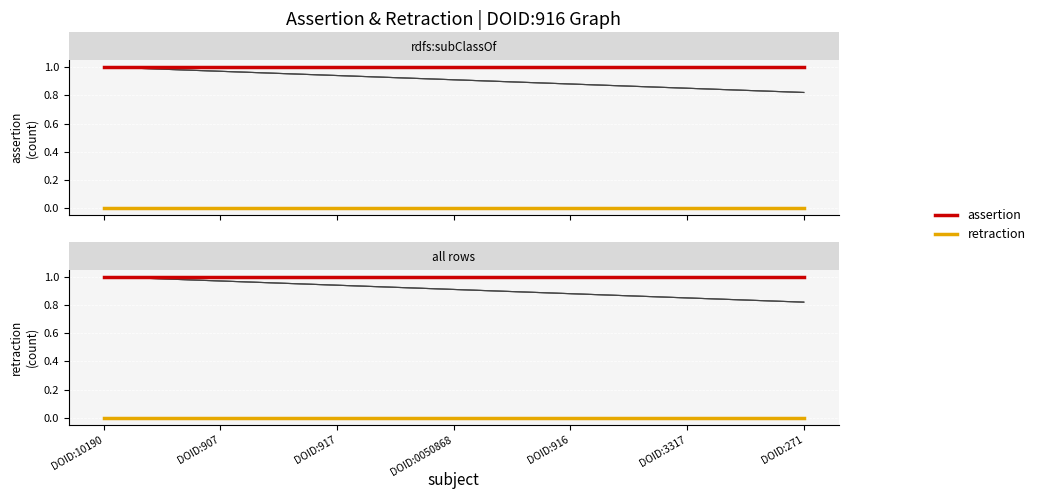

Count the number of data series in this chart.

2